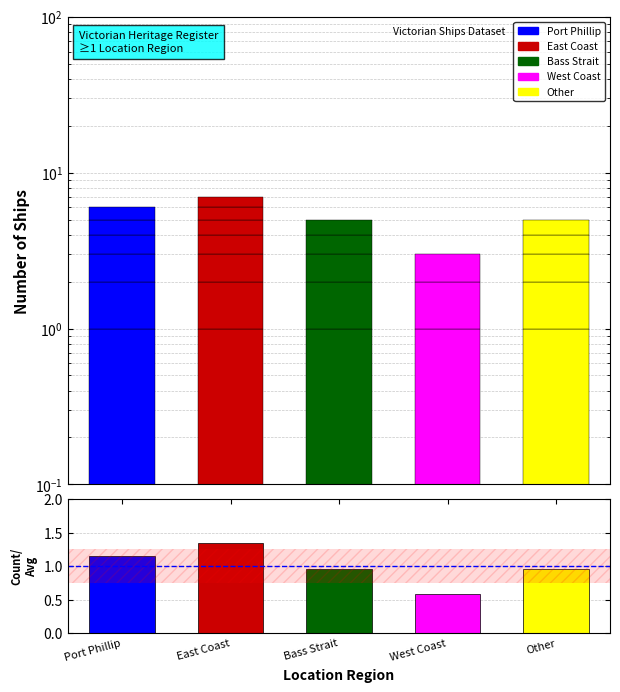

True or false: the data shows 0.9 at West Coast.

False